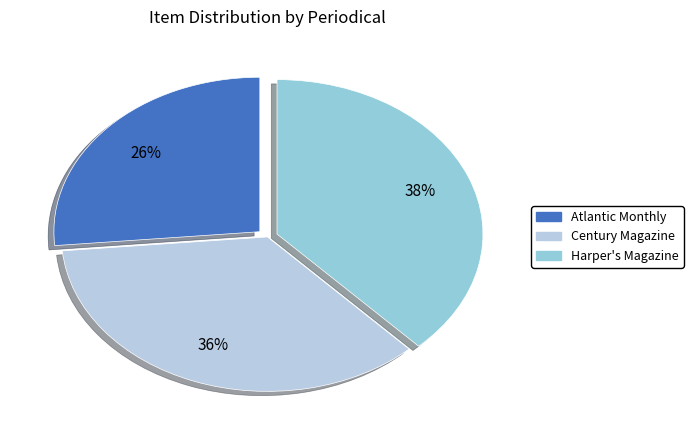

Which slice is the largest?

Harper's Magazine